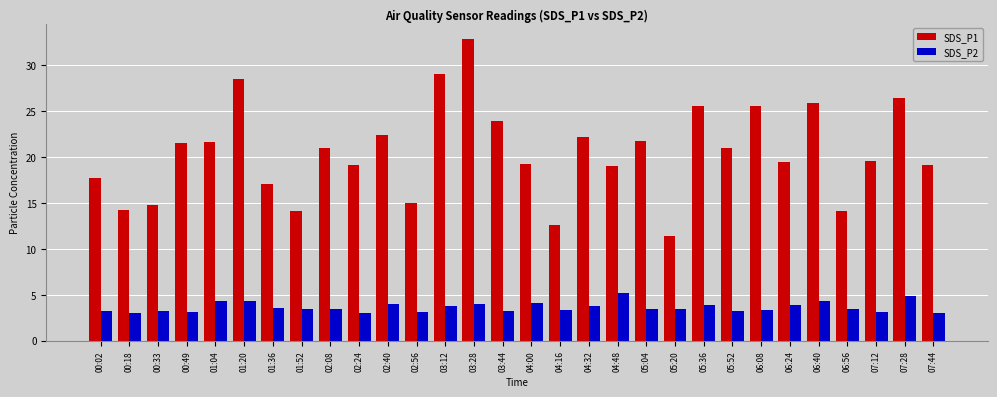

List the series in order of their overall mean, lowest first.

SDS_P2, SDS_P1